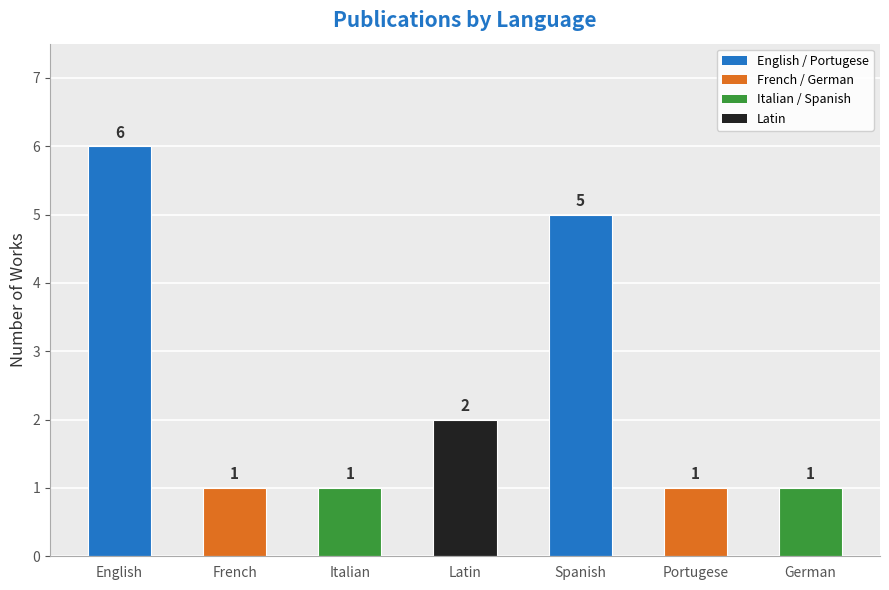

What position from the right is Portugese?

2